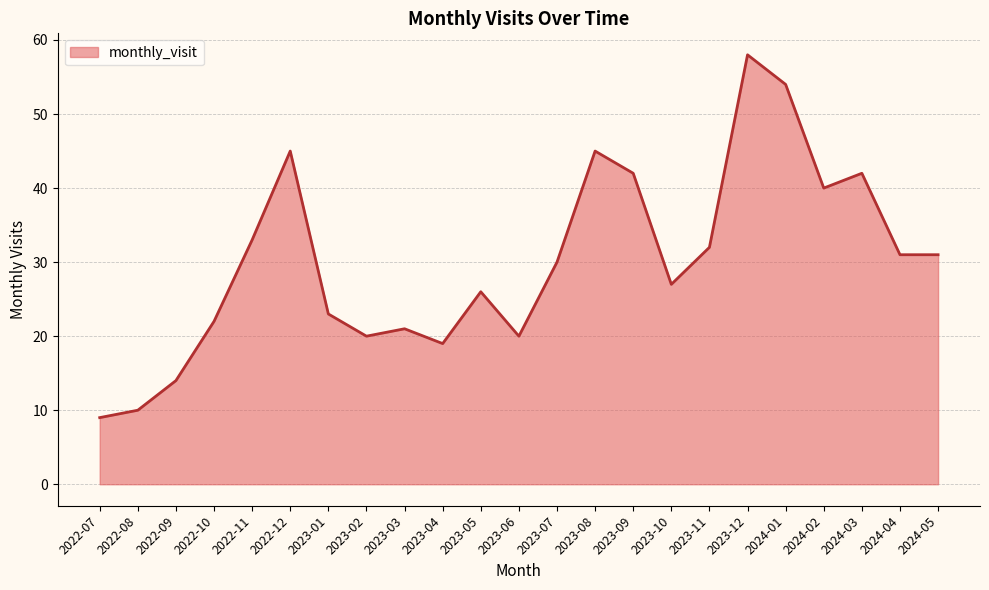

True or false: the data has more than 2 interior local peaks.

True